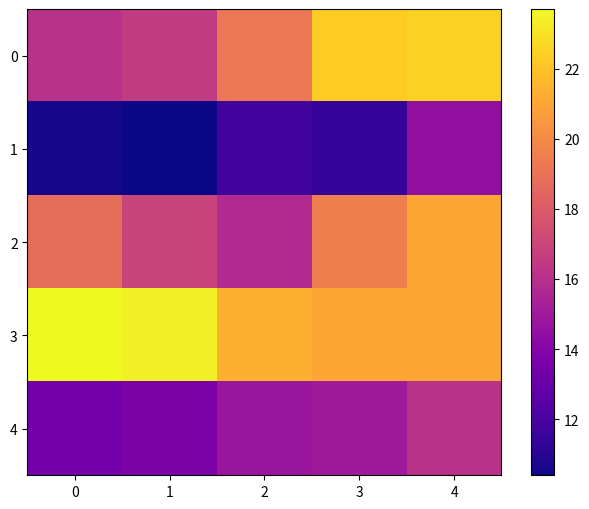

List the series in order of their peak value, highest first.

3, 0, 2, 4, 1